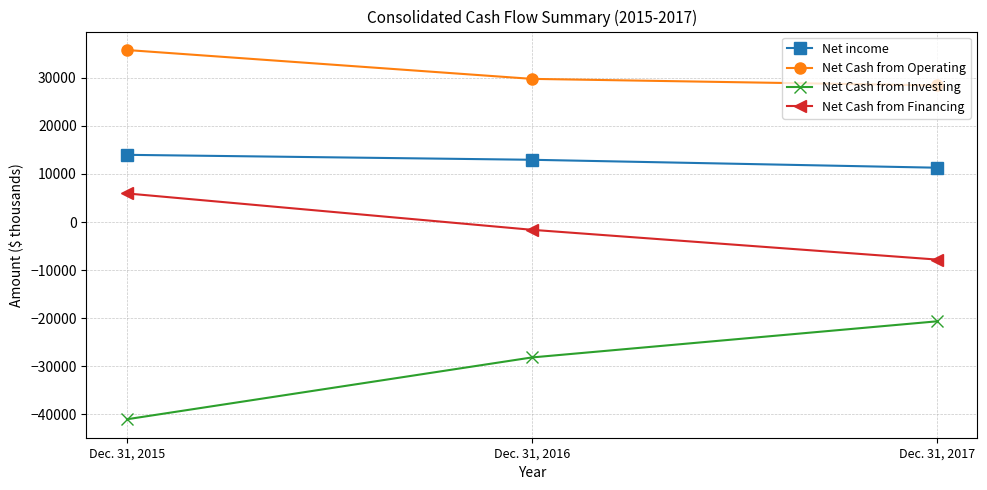

What is the minimum value for Net income?

11305